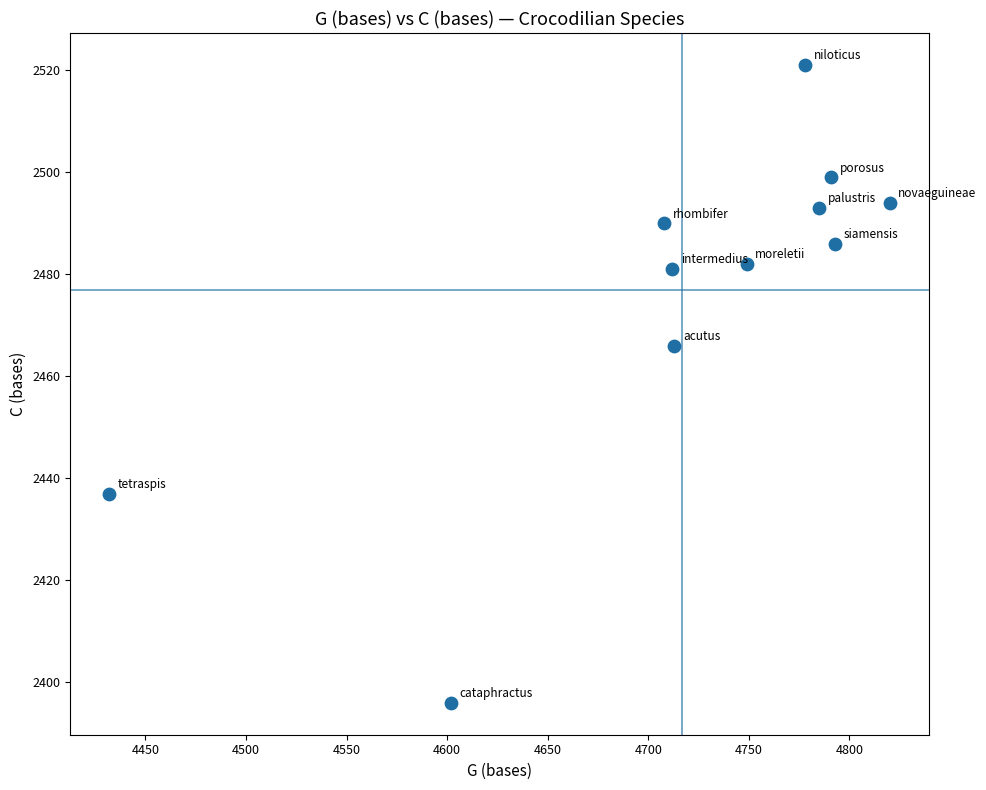

What Y value in the scatter plot is closest to 2458?

2466